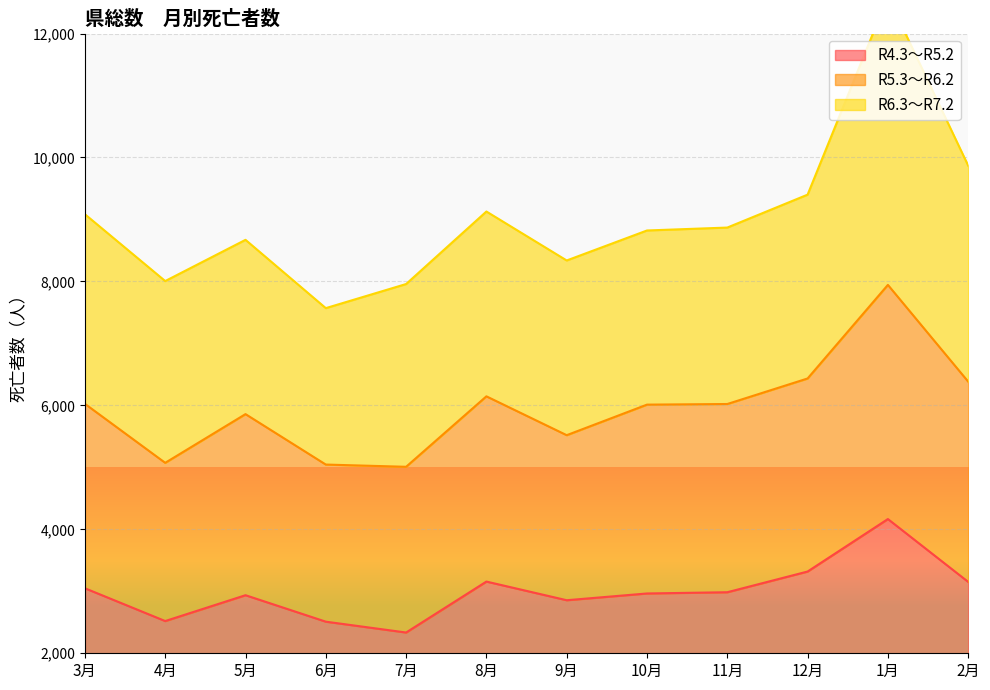

How many categories are shown in the chart?

12